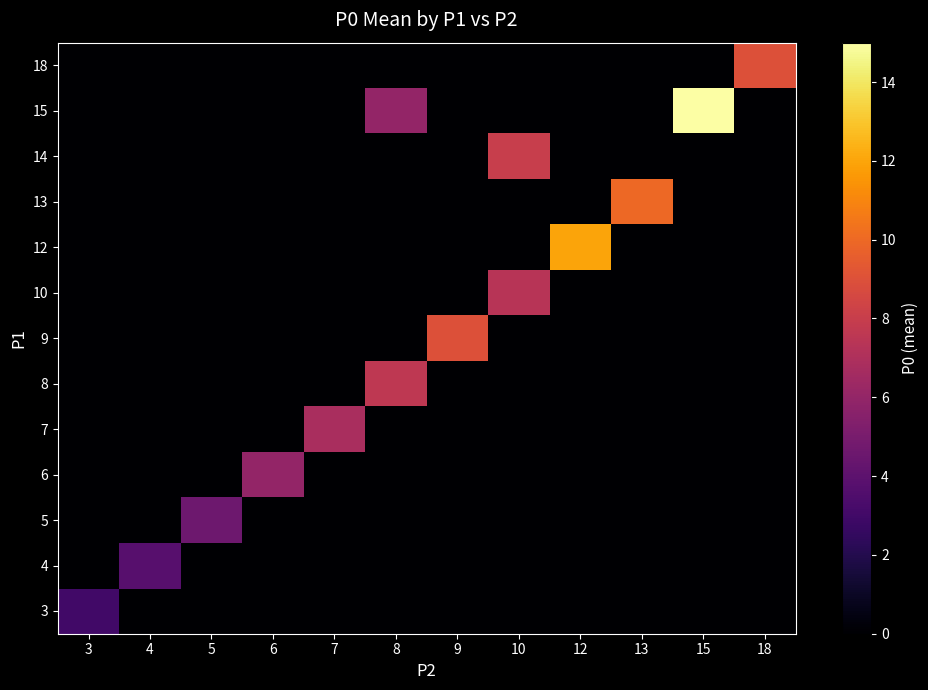

Reading right to left, what are all the values shown in this chart?

3: 18=0.0	15=0.0	13=0.0	12=0.0	10=0.0	9=0.0	8=0.0	7=0.0	6=0.0	5=0.0	4=0.0	3=3.0
4: 18=0.0	15=0.0	13=0.0	12=0.0	10=0.0	9=0.0	8=0.0	7=0.0	6=0.0	5=0.0	4=3.8	3=0.0
5: 18=0.0	15=0.0	13=0.0	12=0.0	10=0.0	9=0.0	8=0.0	7=0.0	6=0.0	5=4.6	4=0.0	3=0.0
6: 18=0.0	15=0.0	13=0.0	12=0.0	10=0.0	9=0.0	8=0.0	7=0.0	6=6.0	5=0.0	4=0.0	3=0.0
7: 18=0.0	15=0.0	13=0.0	12=0.0	10=0.0	9=0.0	8=0.0	7=6.8	6=0.0	5=0.0	4=0.0	3=0.0
8: 18=0.0	15=0.0	13=0.0	12=0.0	10=0.0	9=0.0	8=7.7	7=0.0	6=0.0	5=0.0	4=0.0	3=0.0
9: 18=0.0	15=0.0	13=0.0	12=0.0	10=0.0	9=9.0	8=0.0	7=0.0	6=0.0	5=0.0	4=0.0	3=0.0
10: 18=0.0	15=0.0	13=0.0	12=0.0	10=7.3	9=0.0	8=0.0	7=0.0	6=0.0	5=0.0	4=0.0	3=0.0
12: 18=0.0	15=0.0	13=0.0	12=12.0	10=0.0	9=0.0	8=0.0	7=0.0	6=0.0	5=0.0	4=0.0	3=0.0
13: 18=0.0	15=0.0	13=10.0	12=0.0	10=0.0	9=0.0	8=0.0	7=0.0	6=0.0	5=0.0	4=0.0	3=0.0
14: 18=0.0	15=0.0	13=0.0	12=0.0	10=8.0	9=0.0	8=0.0	7=0.0	6=0.0	5=0.0	4=0.0	3=0.0
15: 18=0.0	15=15.0	13=0.0	12=0.0	10=0.0	9=0.0	8=6.0	7=0.0	6=0.0	5=0.0	4=0.0	3=0.0
18: 18=9.0	15=0.0	13=0.0	12=0.0	10=0.0	9=0.0	8=0.0	7=0.0	6=0.0	5=0.0	4=0.0	3=0.0